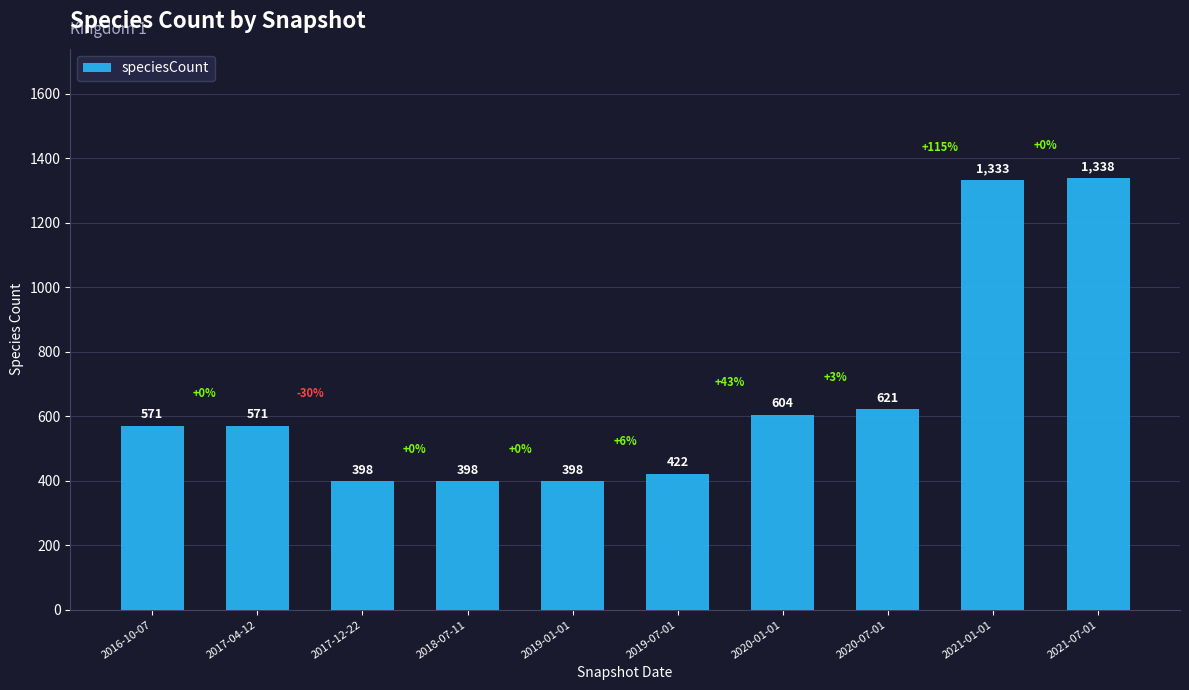

What position from the left is 2016-10-07?

1